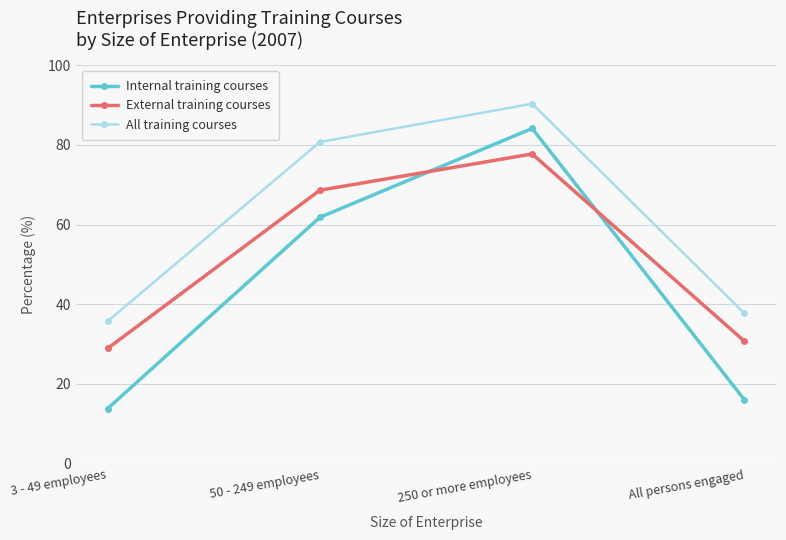

True or false: All training courses and Internal training courses intersect in this chart.

False